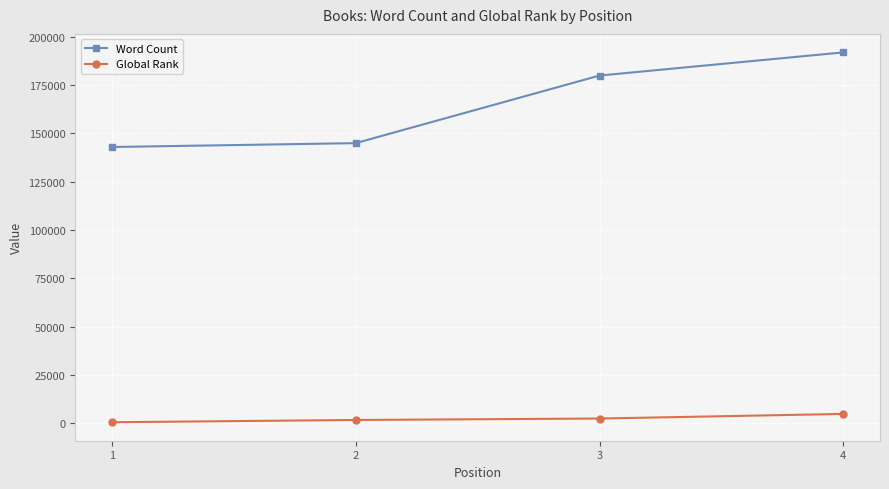

True or false: Word Count has a value of 145000 at 2.

True